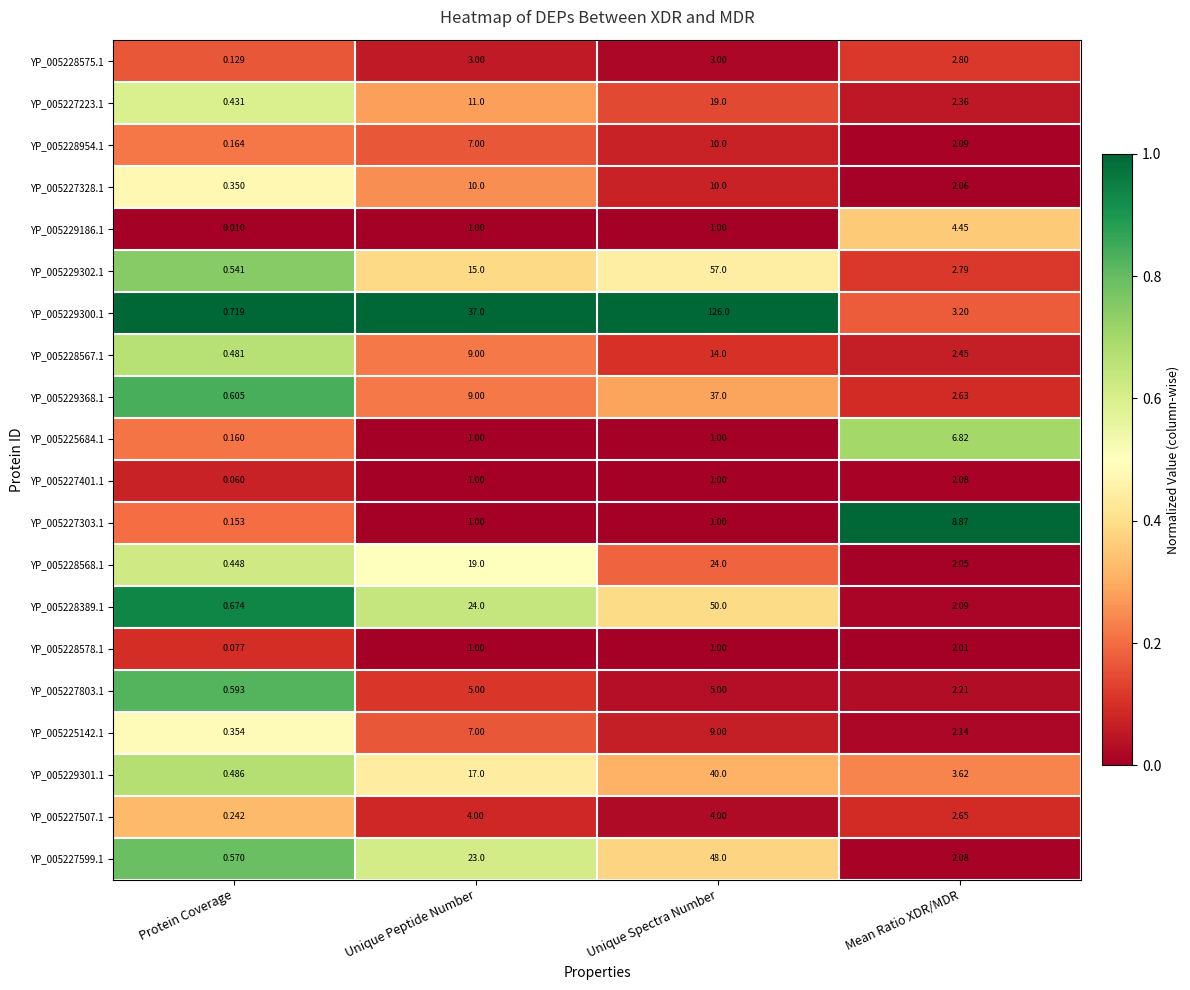

Where is YP_005228575.1 nearest to the value 1?

Protein Coverage